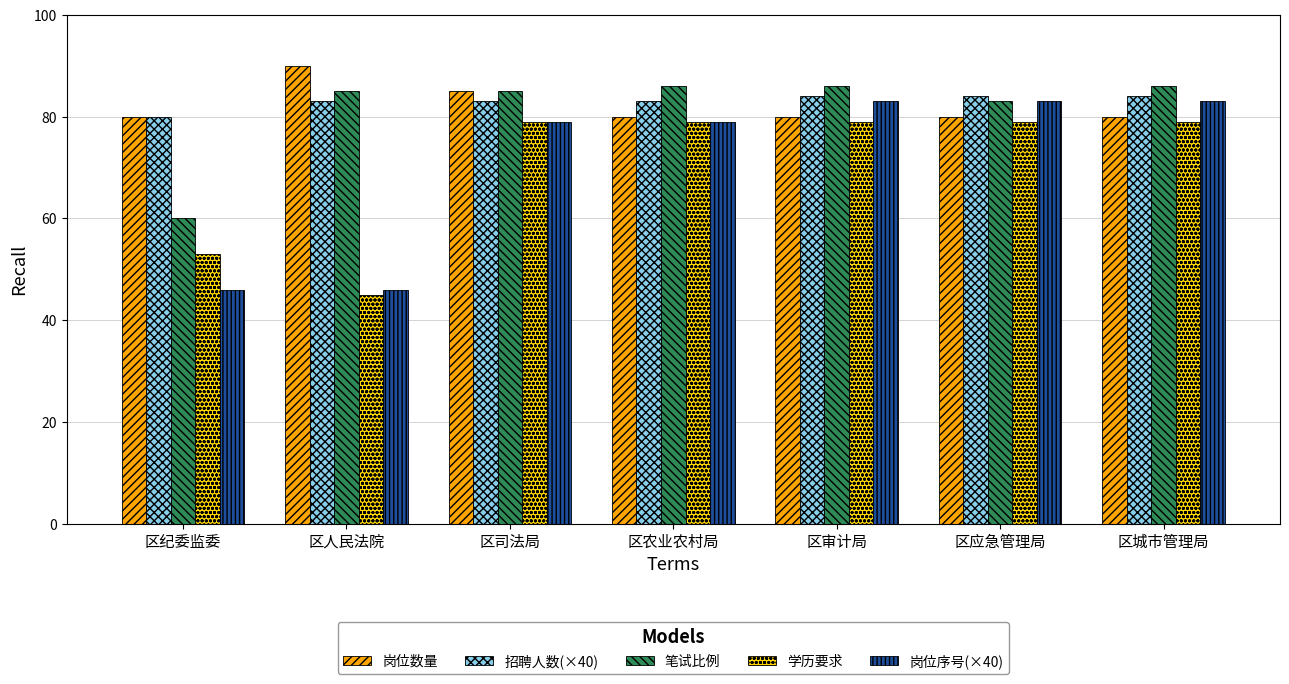

What is the difference between the maximum and second lowest values in the 笔试比例 series?

3